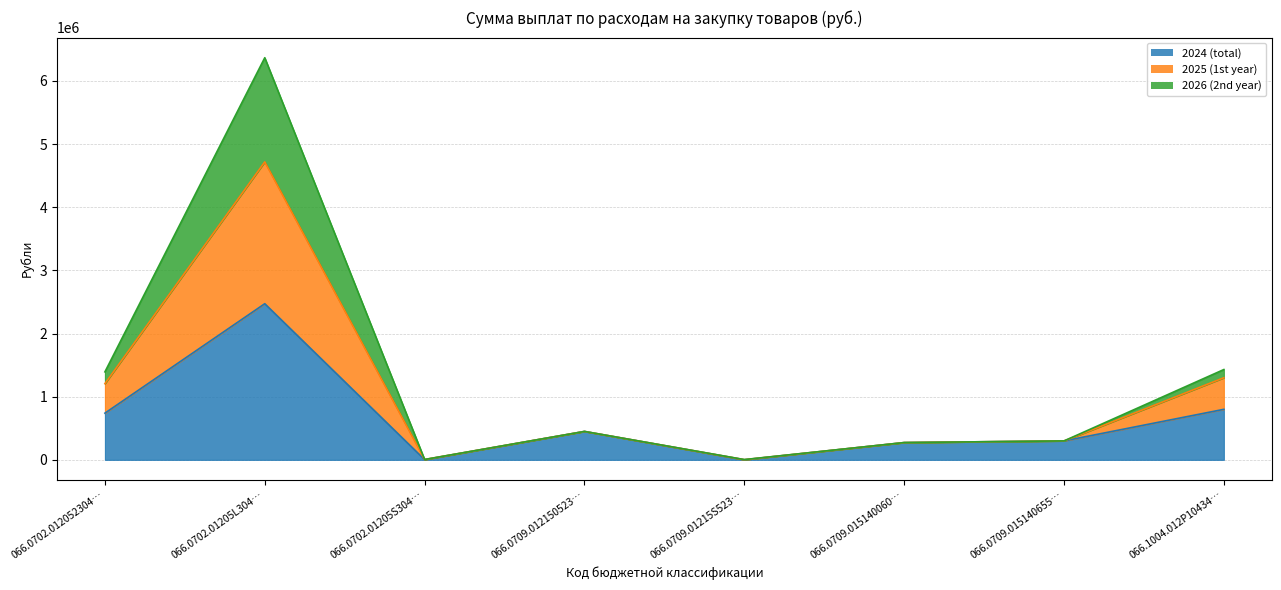

How many interior local valleys does the 2024 (total) series have?

2